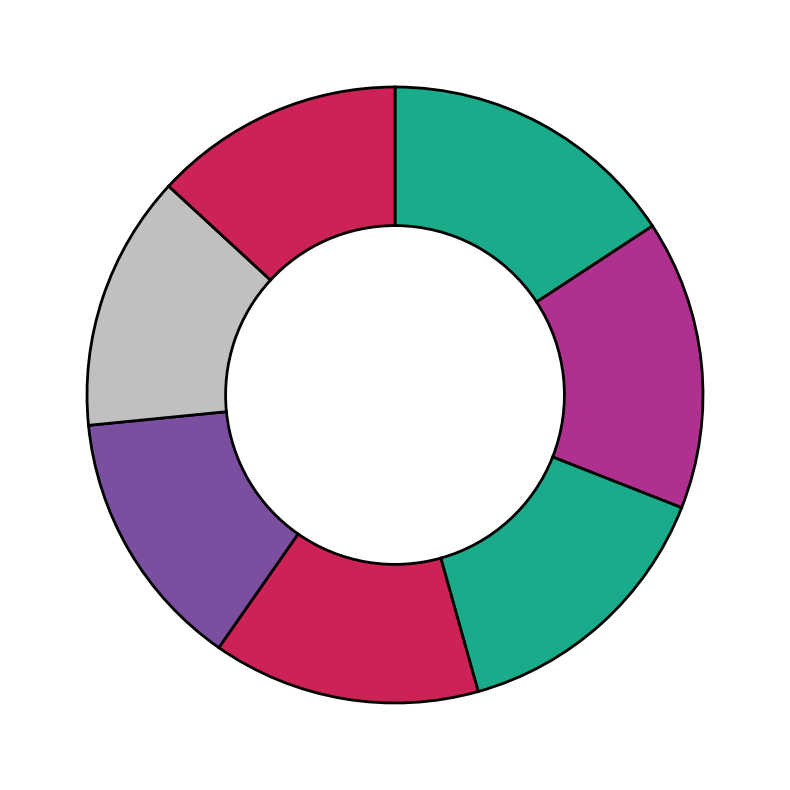

How many slices are in this pie chart?

7